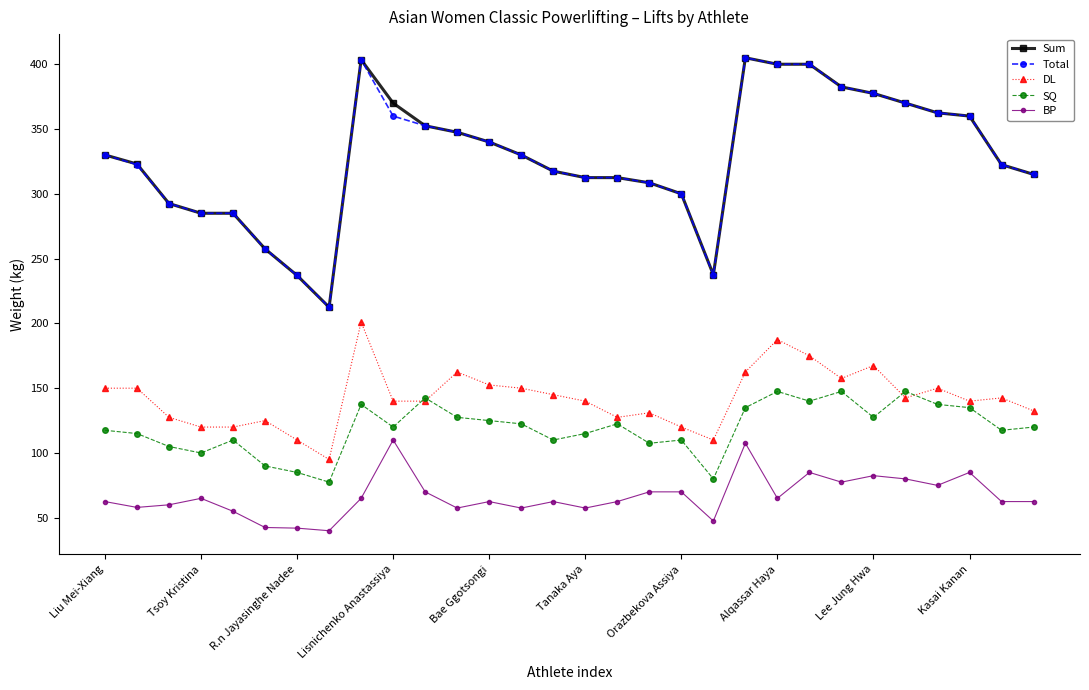

True or false: DL has more than 0 interior local peaks.

True